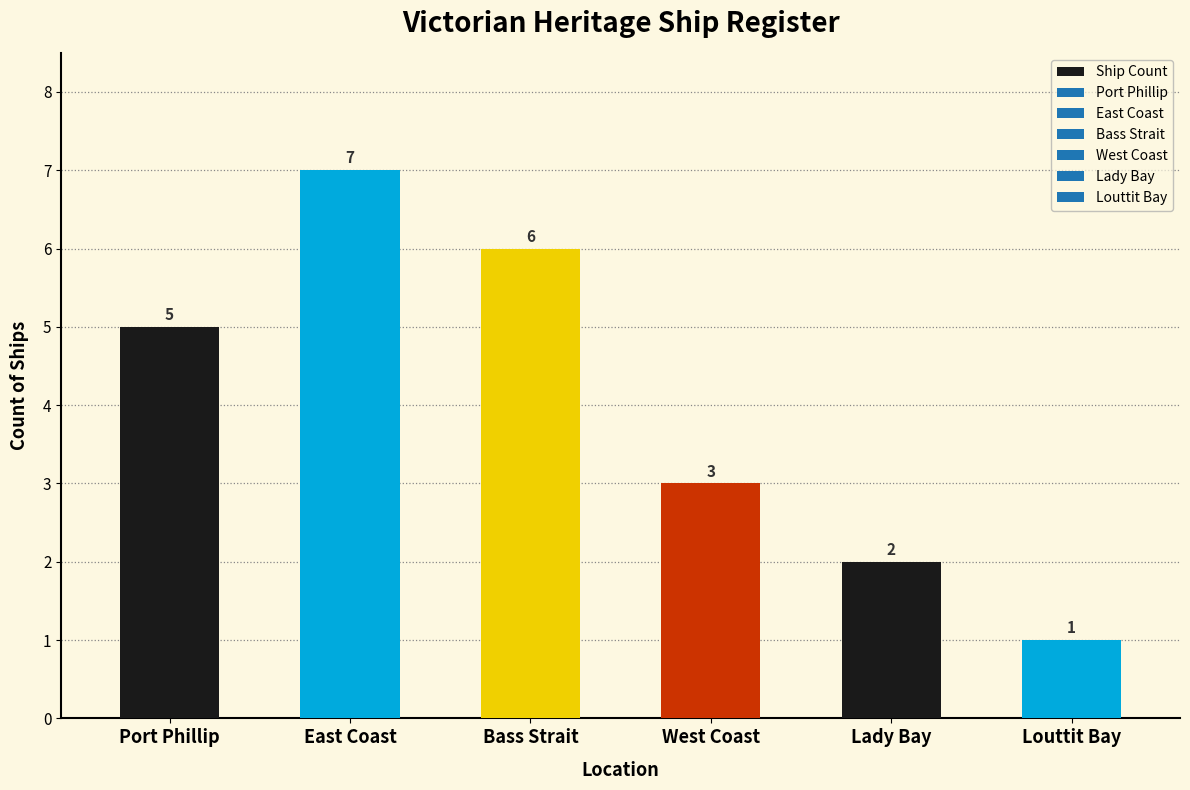

What is the difference between the maximum and minimum values?

6